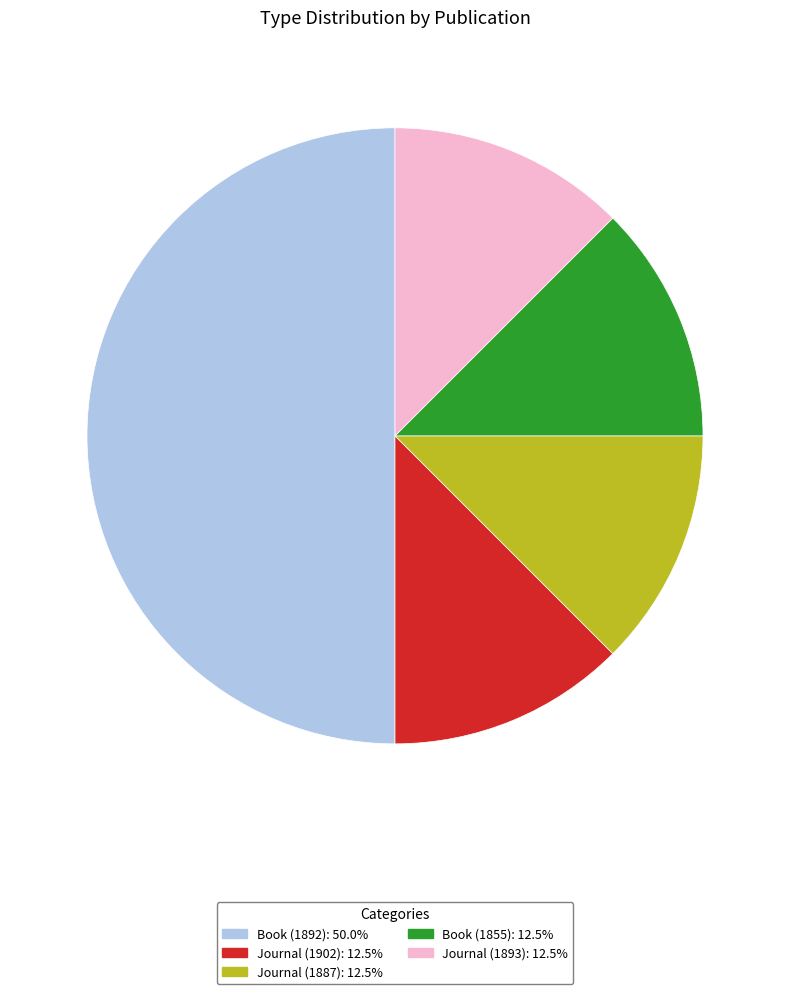

Do Journal (1887): 12.5% and Journal (1902): 12.5% together represent more than half of the pie?

No